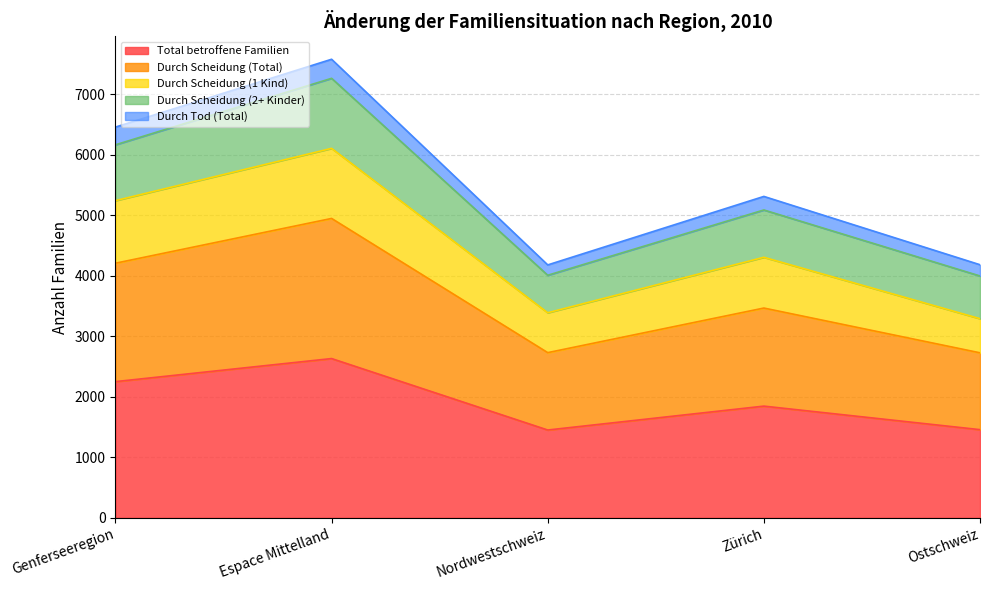

Is it true that Total betroffene Familien equals 3425 at Espace Mittelland?

False